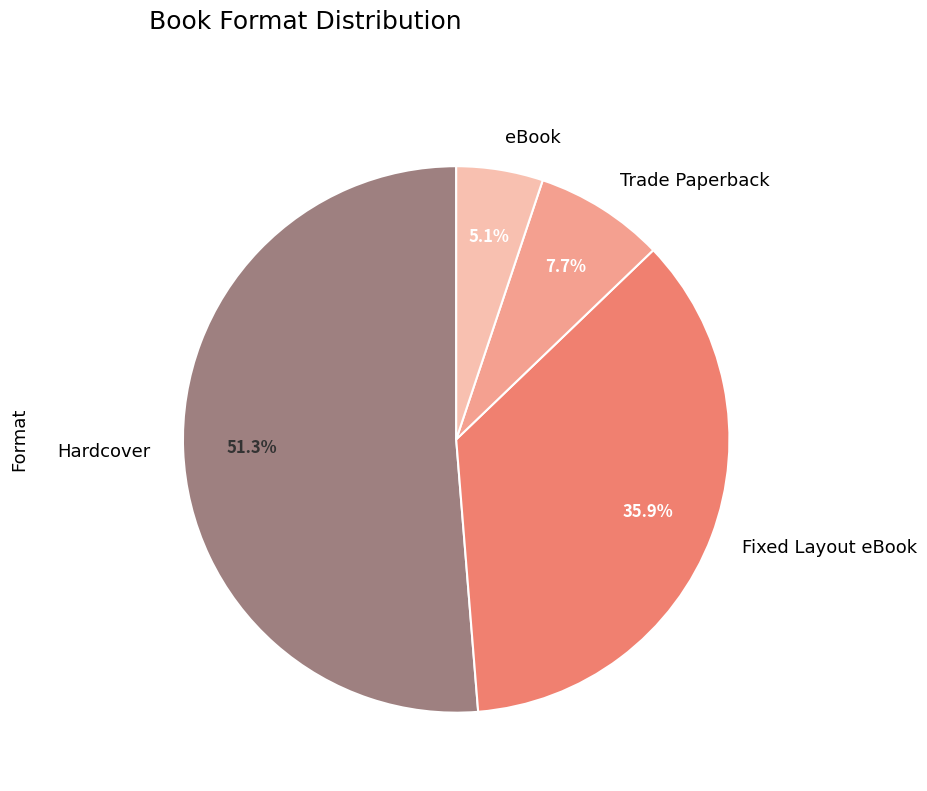

Count the number of slices in the pie.

4